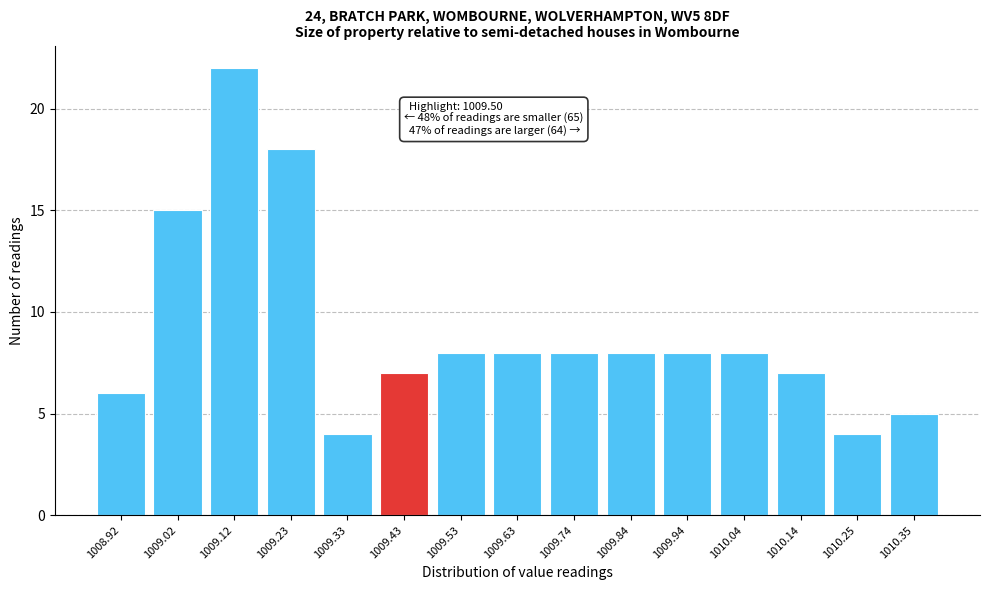

Reading left to right, extract all data points from this chart.

1008.92=6	1009.02=15	1009.12=22	1009.23=18	1009.33=4	1009.43=7	1009.53=8	1009.63=8	1009.74=8	1009.84=8	1009.94=8	1010.04=8	1010.14=7	1010.25=4	1010.35=5